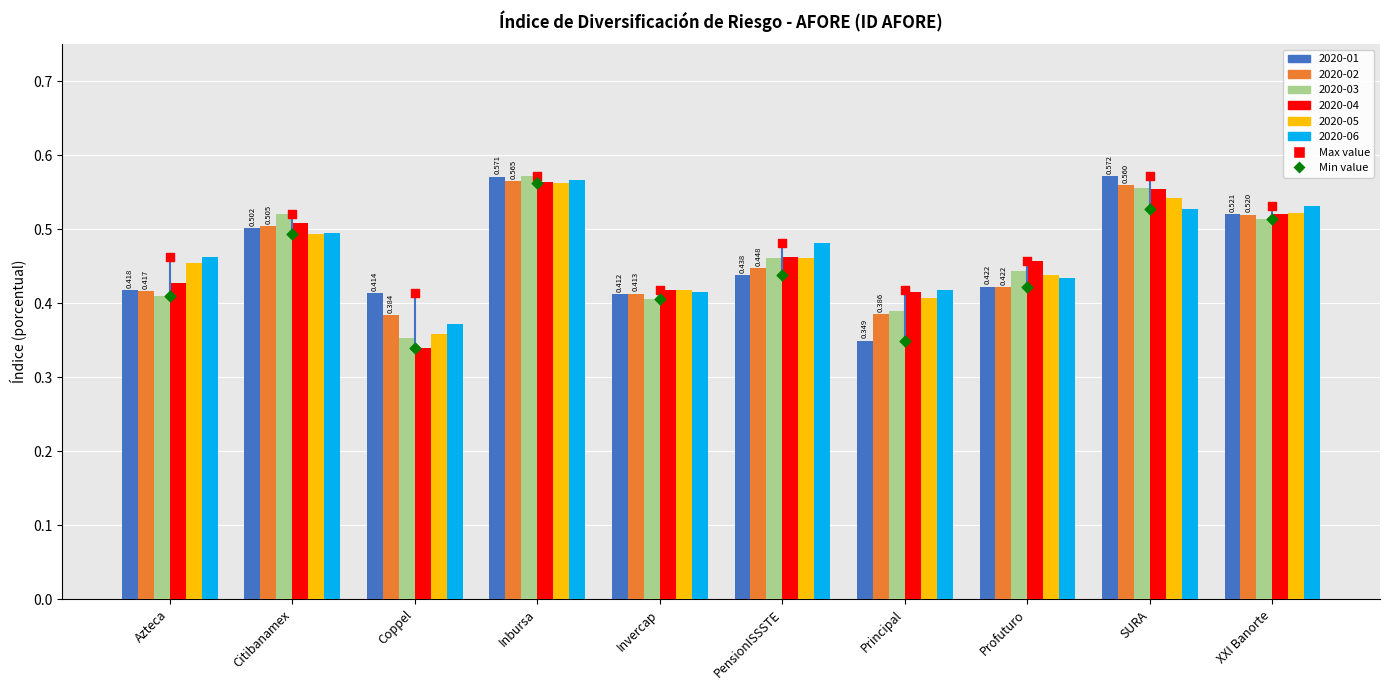

Which series has the largest Y range (max minus min)?

Min value